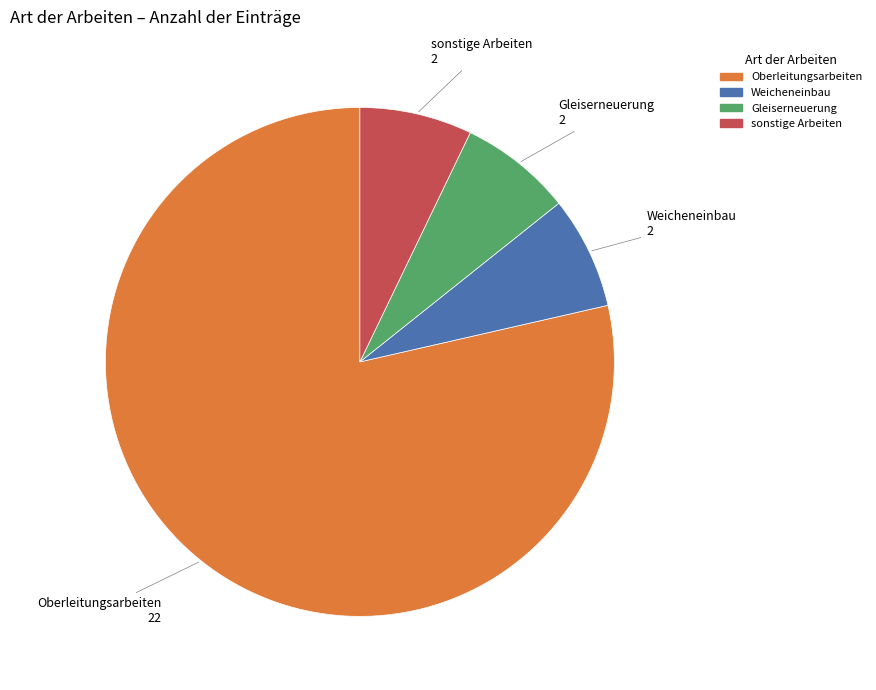

Is there a majority slice in this chart?

Yes